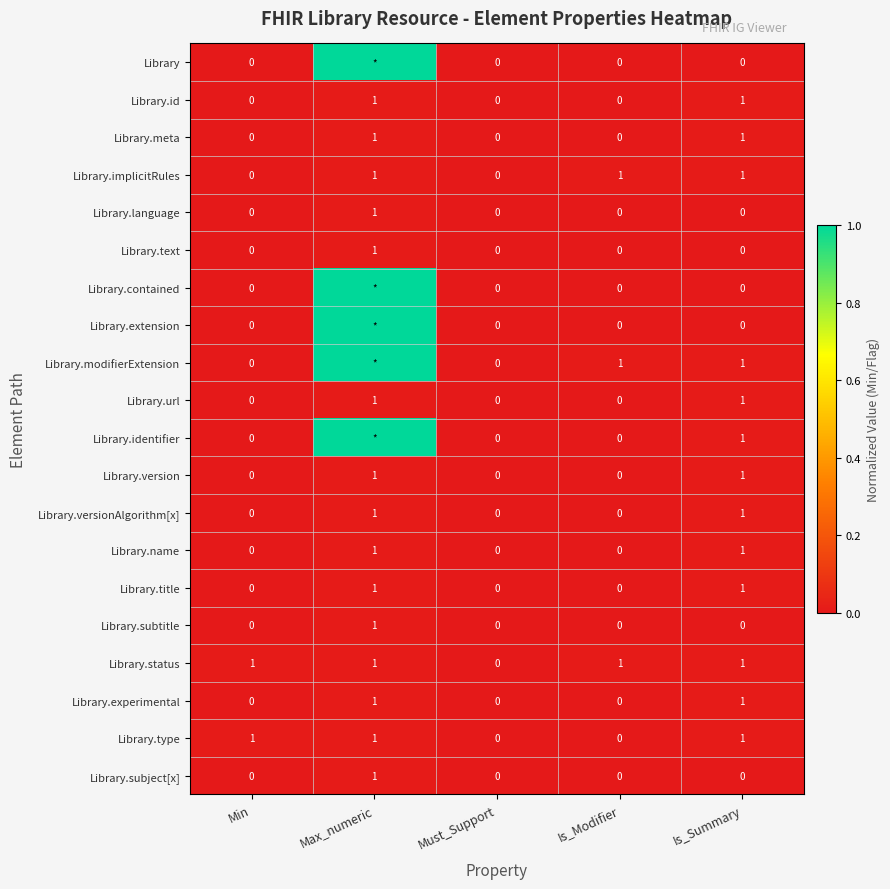

What is the difference between the highest and lowest values at Min?

1.0